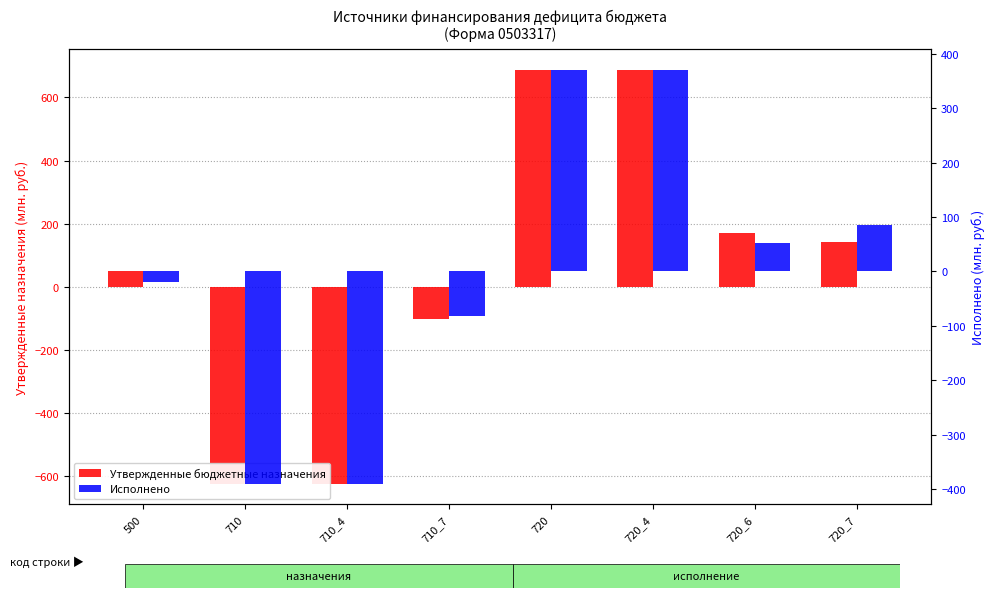

What position from the left is 710_7?

4